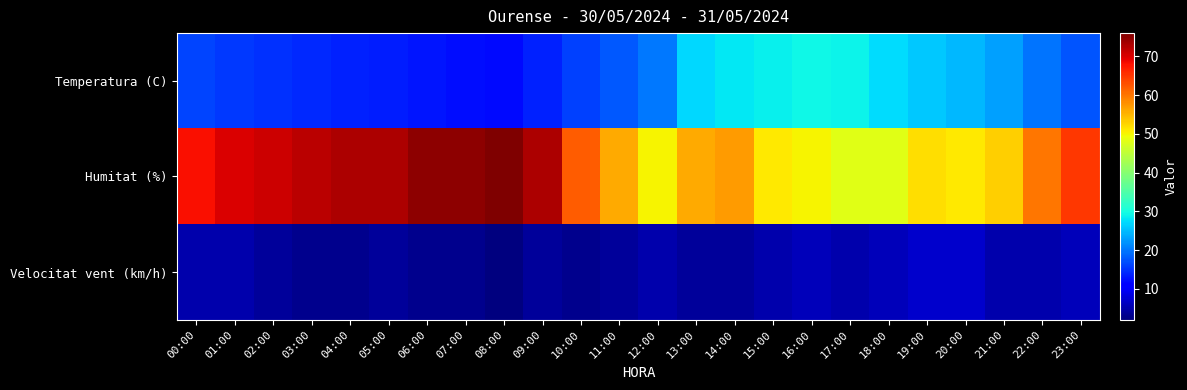

What is the greatest value displayed?

76.0